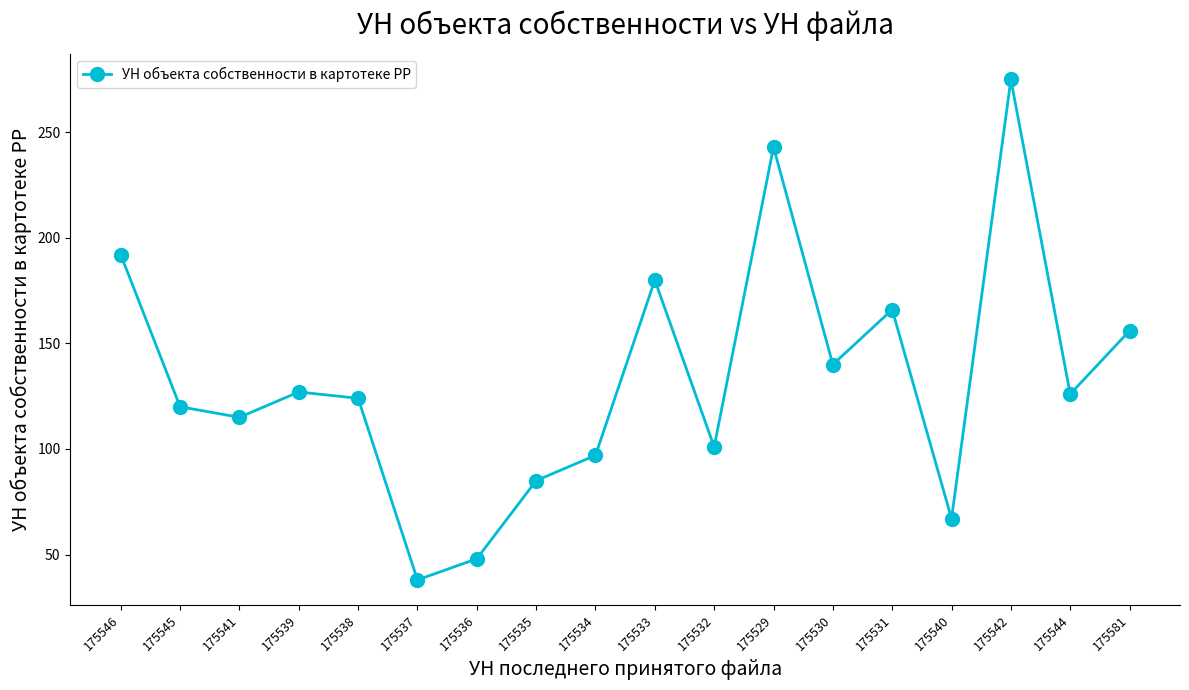

What is the label of the 12th point from the right?

175536